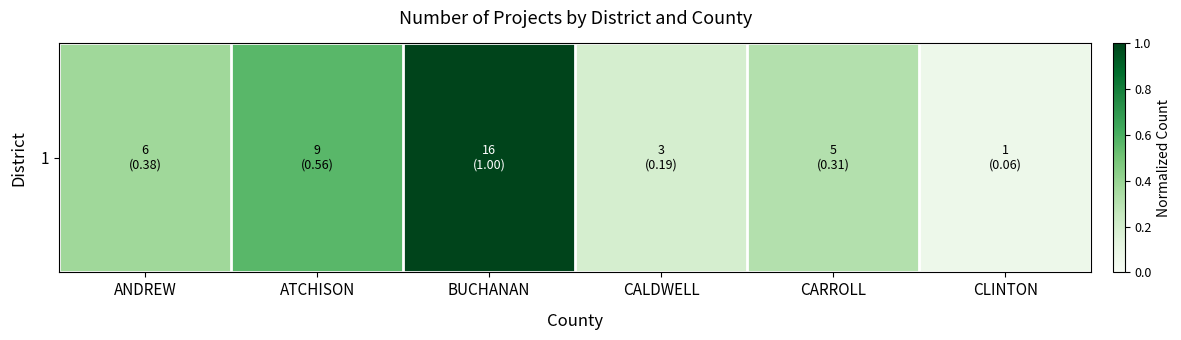

What is the sum of the values at CARROLL and BUCHANAN?

1.3